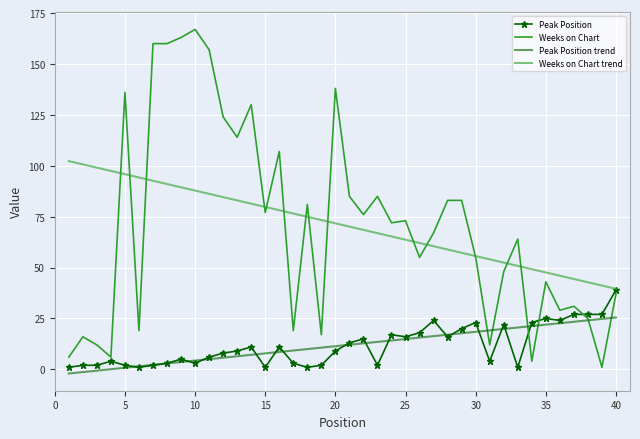

True or false: Weeks on Chart and Peak Position intersect in this chart.

True